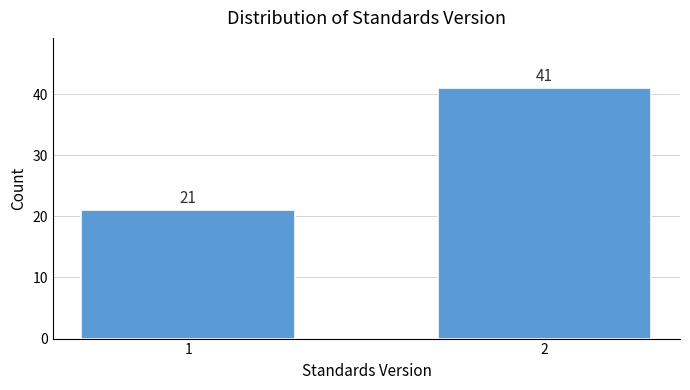

Reading right to left, list all the values displayed in this chart.

2=41	1=21